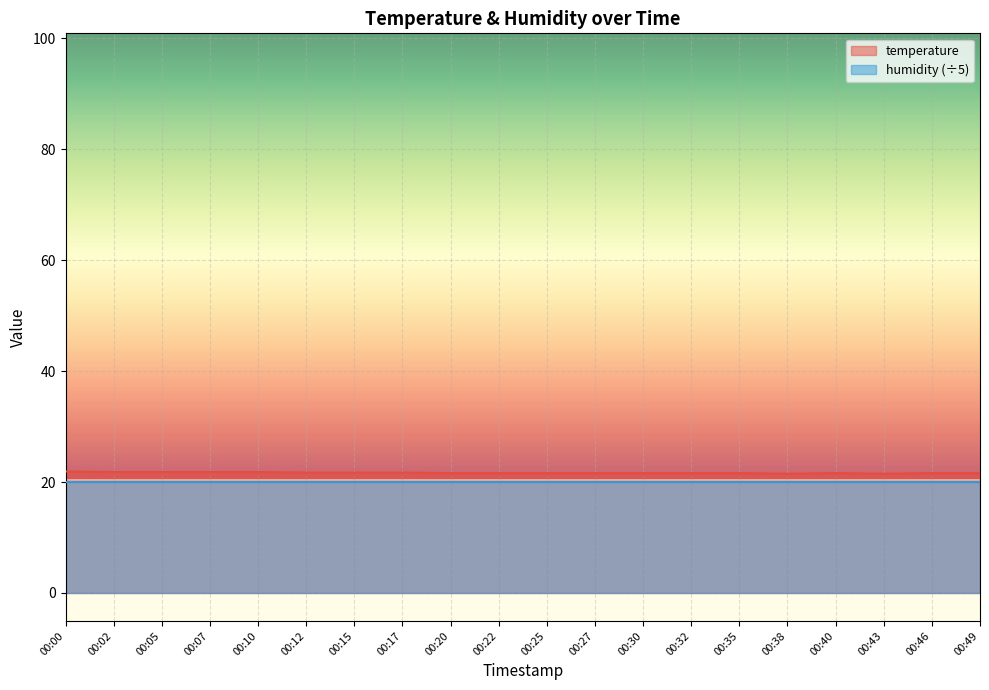

What is the difference between the maximum and minimum values?

0.4